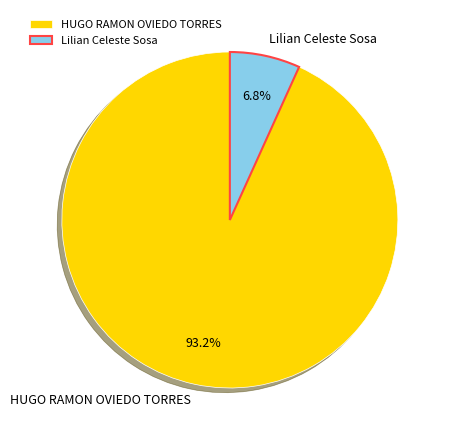

What percentage is NOT represented by Lilian Celeste Sosa?

93.2%